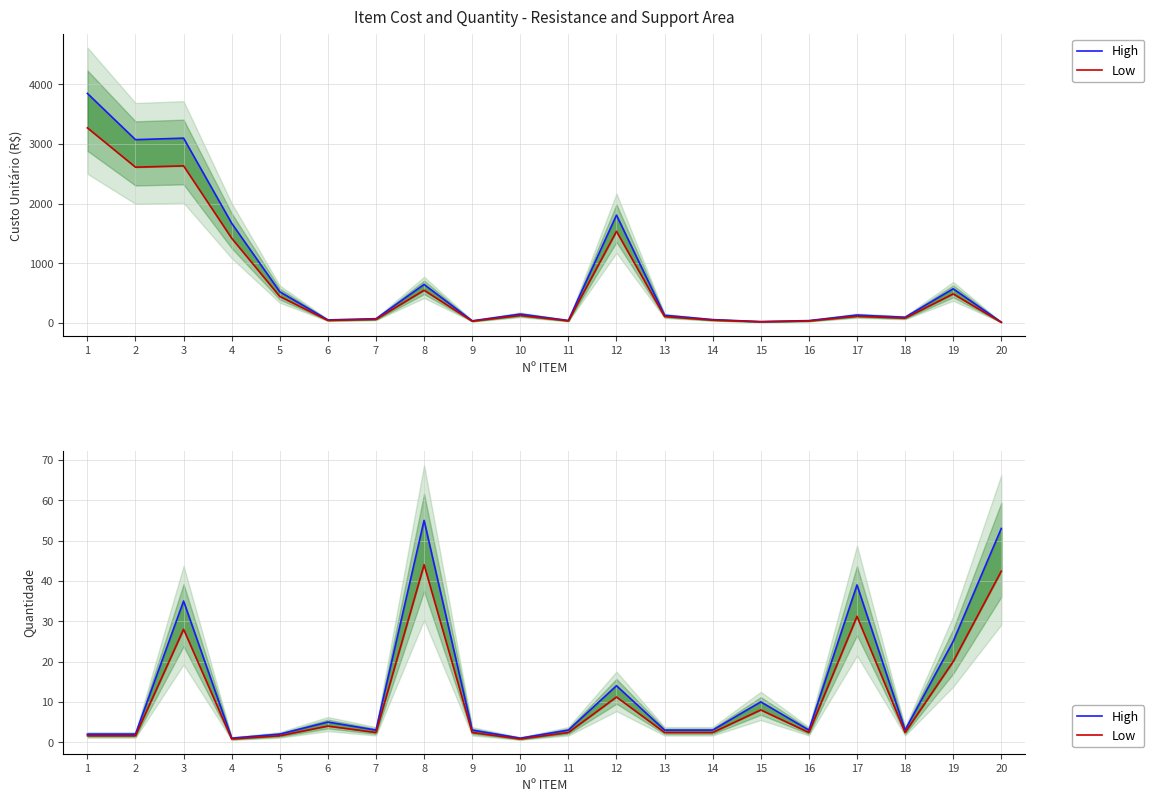

What is the minimum value for High?

1.0